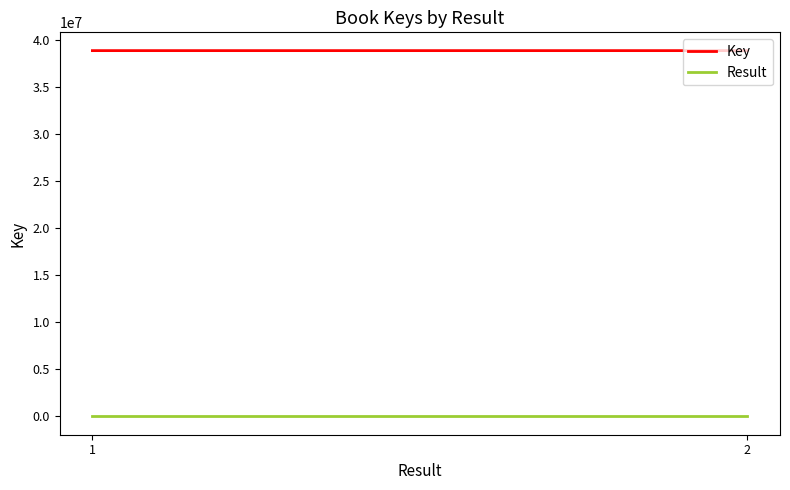

True or false: Key has a value of 16349541 at 1.

False